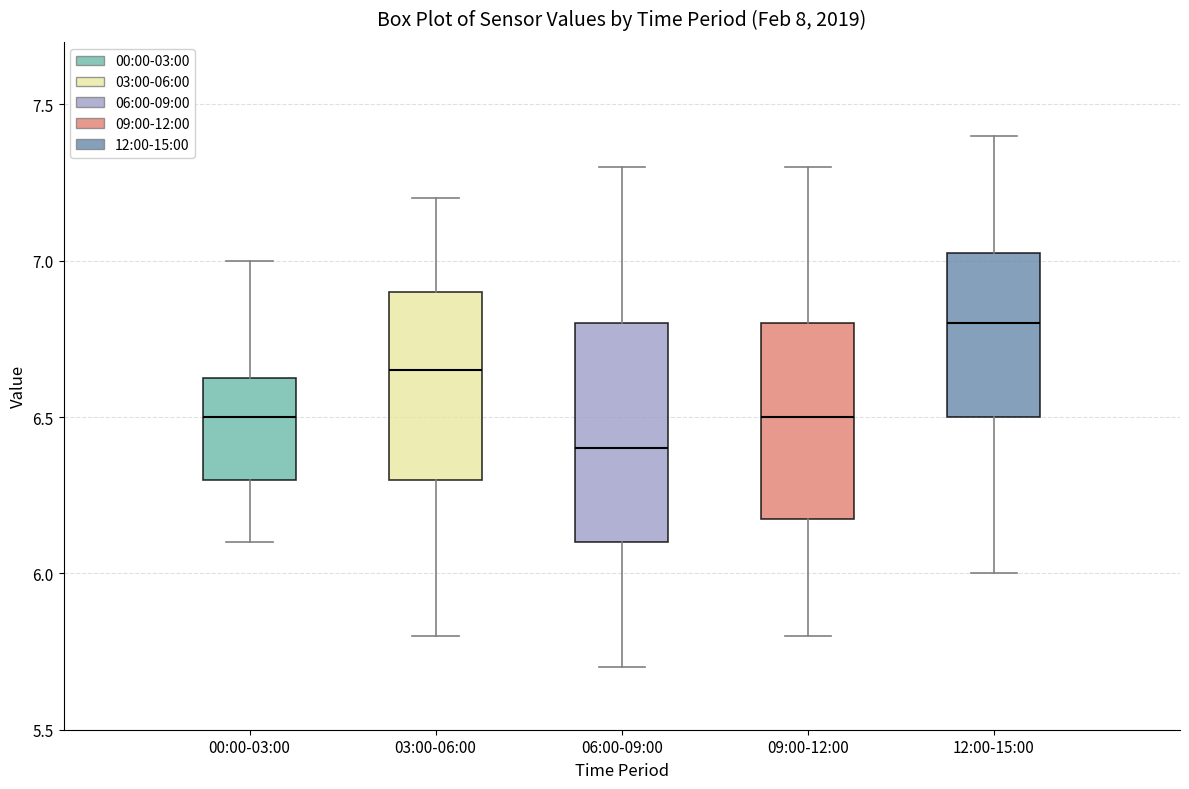

Reading left to right, read every box against the y-axis: the position of its median line, the range the box covers, and the ends of its whiskers. The values are not printed on the chart, so give them approximately, as read against the axis.

00:00-03:00: median 6.50, box 6.30 to 6.65, whiskers 6.10 to 7.00
03:00-06:00: median 6.65, box 6.30 to 6.90, whiskers 5.80 to 7.20
06:00-09:00: median 6.40, box 6.10 to 6.80, whiskers 5.70 to 7.30
09:00-12:00: median 6.50, box 6.20 to 6.80, whiskers 5.80 to 7.30
12:00-15:00: median 6.80, box 6.50 to 7.05, whiskers 6.00 to 7.40